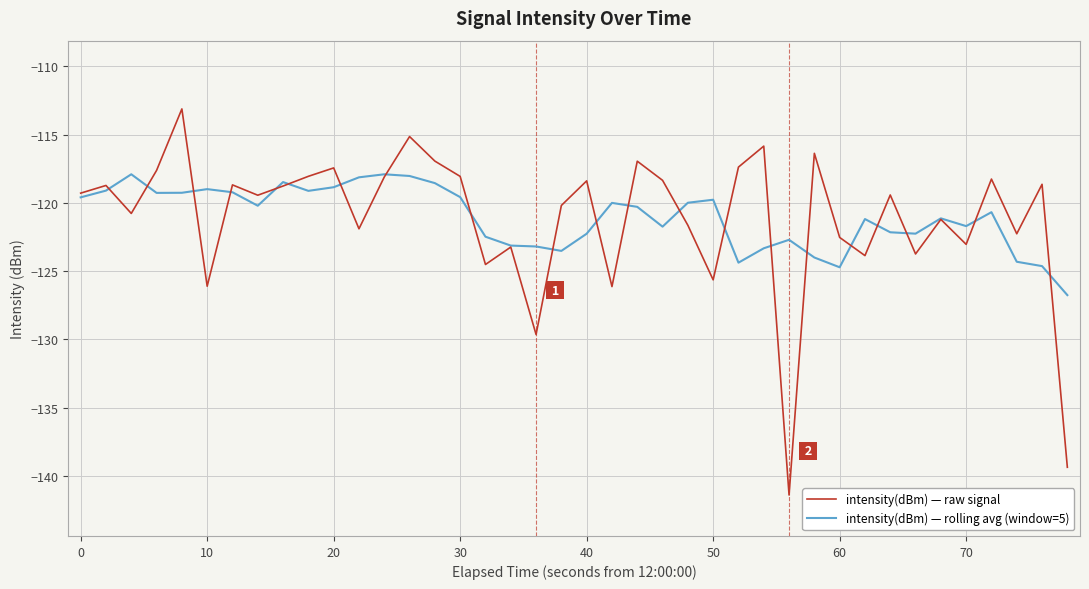

Rank the series by their maximum value, from lowest to highest.

intensity(dBm) — rolling avg (window=5), intensity(dBm) — raw signal